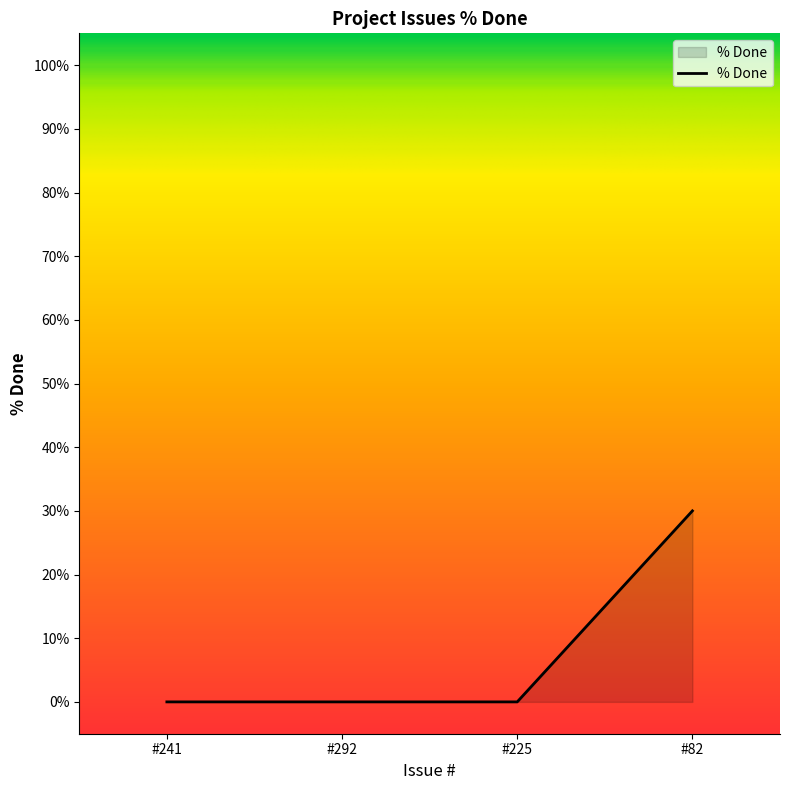

What is the greatest value displayed?

30